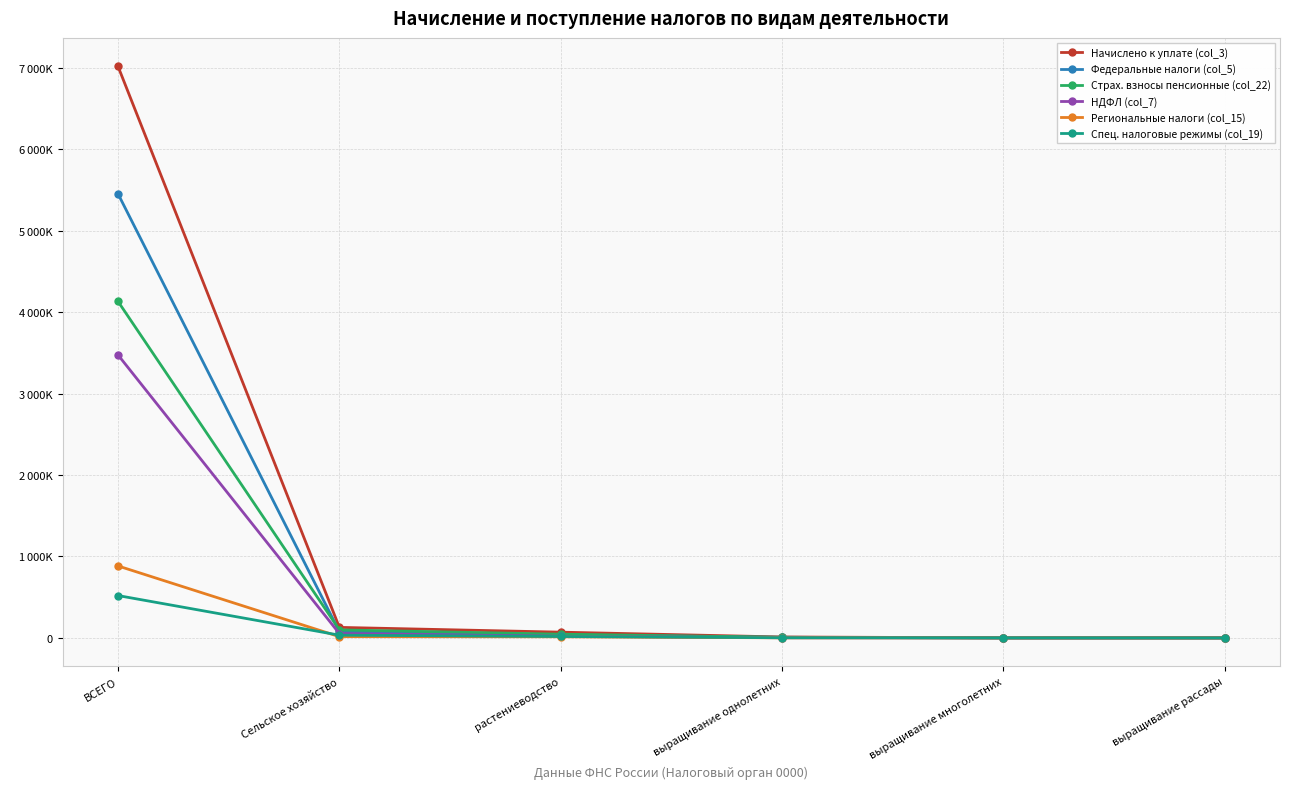

True or false: Страх. взносы пенсионные (col_22) and Начислено к уплате (col_3) cross at least once.

False